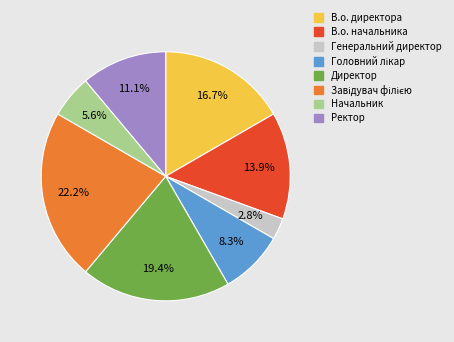

Between В.о. начальника and В.о. директора, which is larger?

В.о. директора